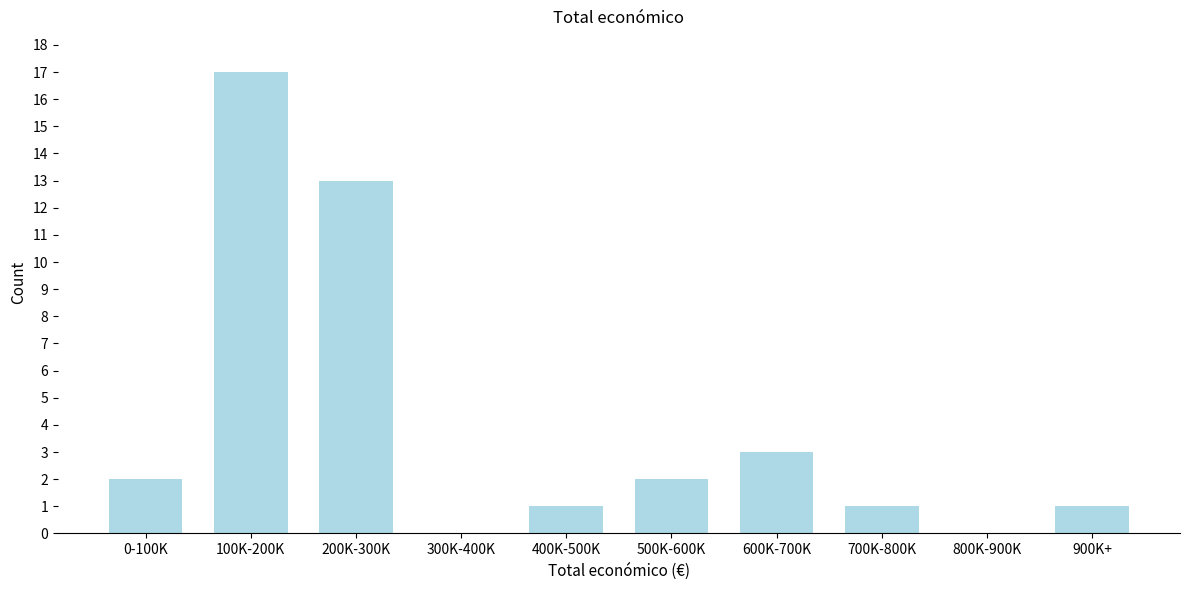

Reading left to right, what are all the values shown in this chart?

0-100K=2	100K-200K=17	200K-300K=13	300K-400K=0	400K-500K=1	500K-600K=2	600K-700K=3	700K-800K=1	800K-900K=0	900K+=1